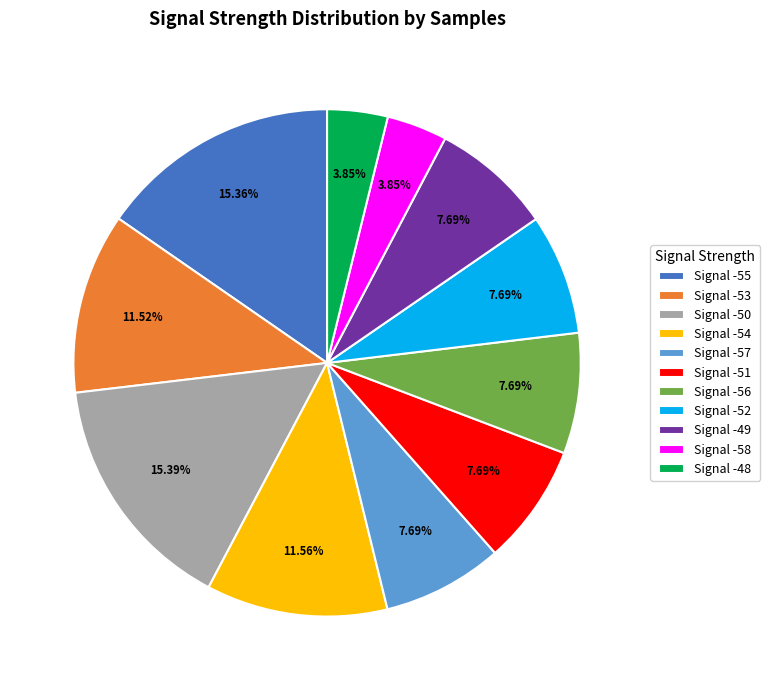

Which has a higher value, Signal -51 or Signal -50?

Signal -50